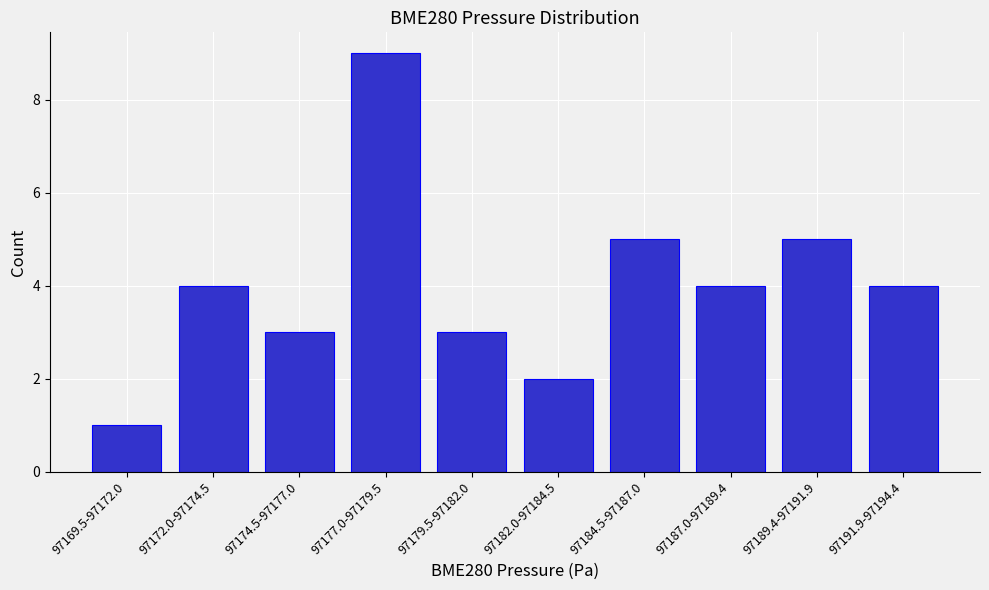

Reading left to right, list all the values displayed in this chart.

1	4	3	9	3	2	5	4	5	4